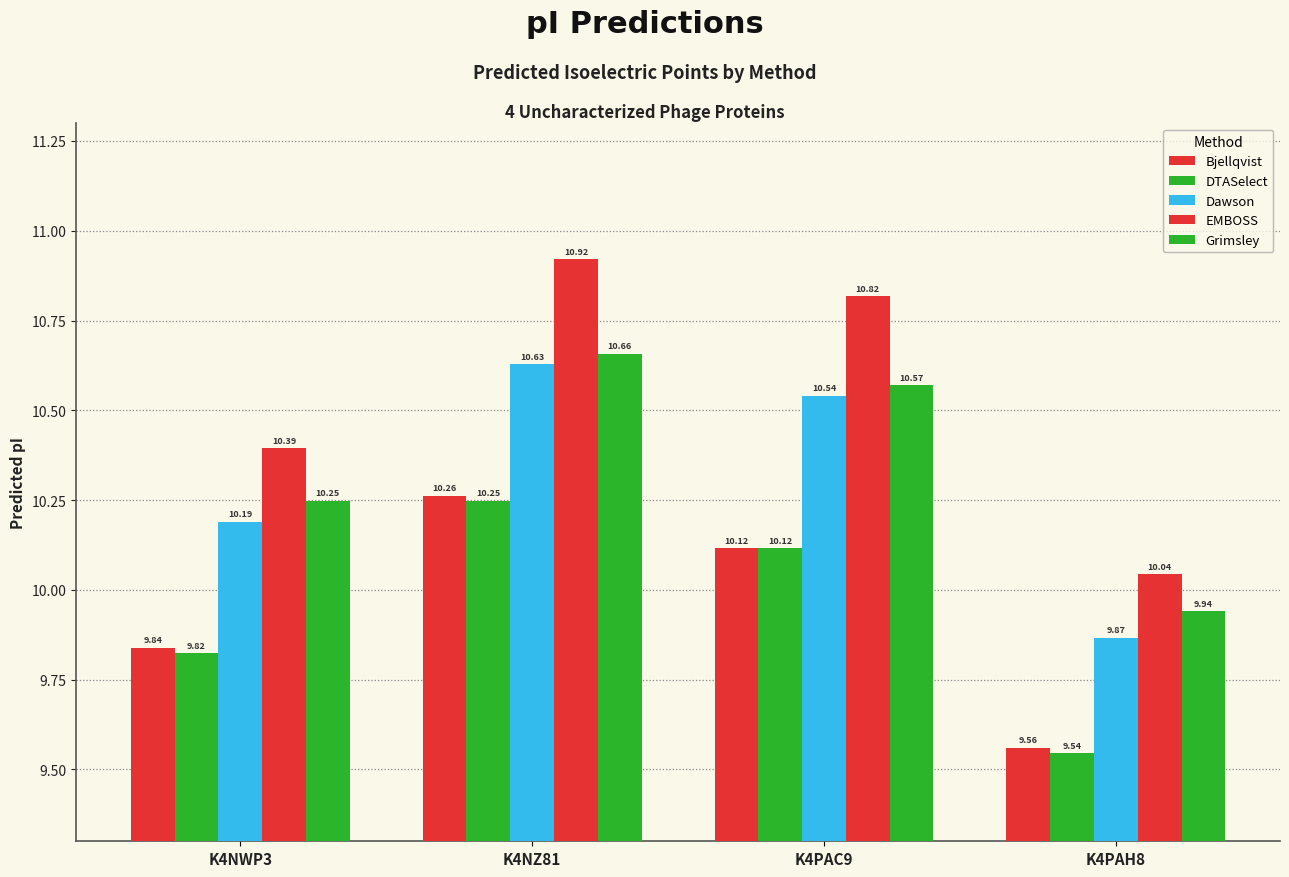

Reading left to right, what are all the values shown in this chart?

Bjellqvist: K4NWP3=9.8	K4NZ81=10.3	K4PAC9=10.1	K4PAH8=9.6
DTASelect: K4NWP3=9.8	K4NZ81=10.2	K4PAC9=10.1	K4PAH8=9.5
Dawson: K4NWP3=10.2	K4NZ81=10.6	K4PAC9=10.5	K4PAH8=9.9
EMBOSS: K4NWP3=10.4	K4NZ81=10.9	K4PAC9=10.8	K4PAH8=10.0
Grimsley: K4NWP3=10.2	K4NZ81=10.7	K4PAC9=10.6	K4PAH8=9.9